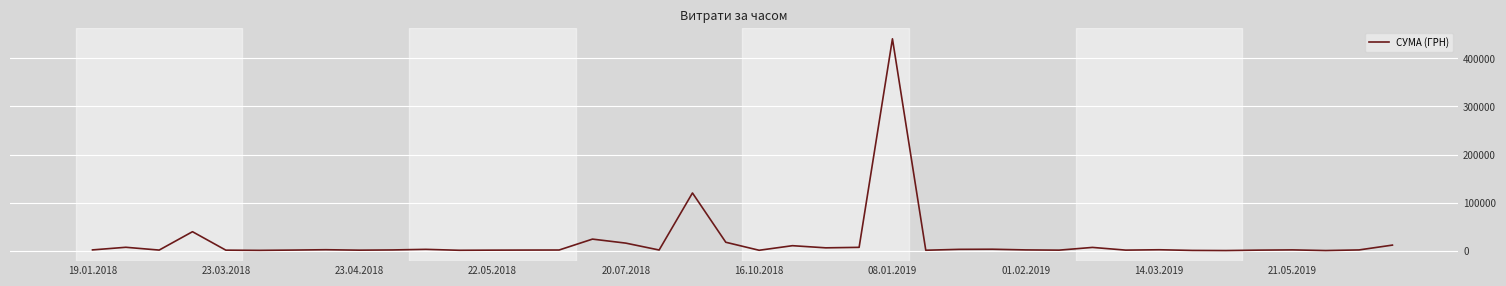

How many lines are shown in the chart?

1